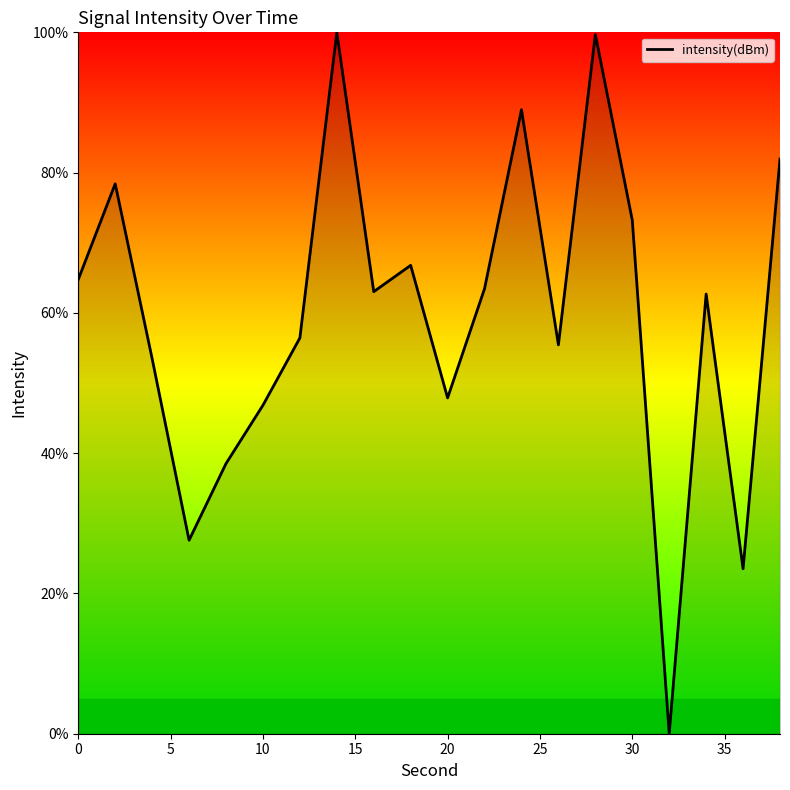

What is the greatest value displayed?

100.0